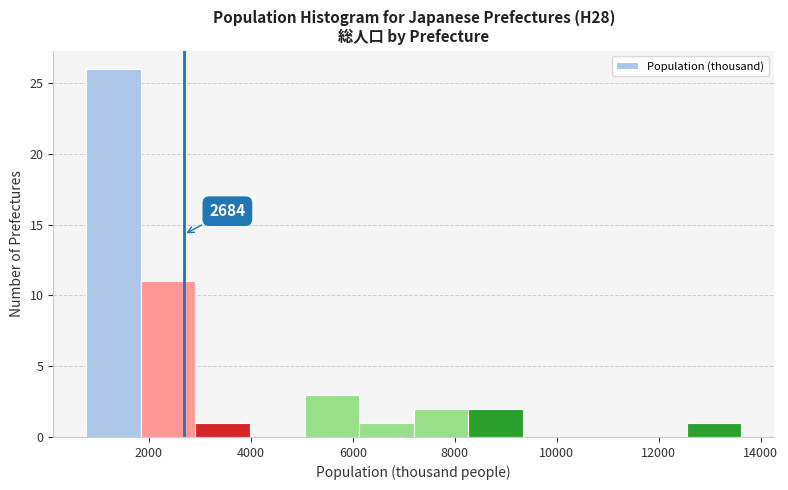

Over which range of the x-axis is the bar tallest?

800 to 1800